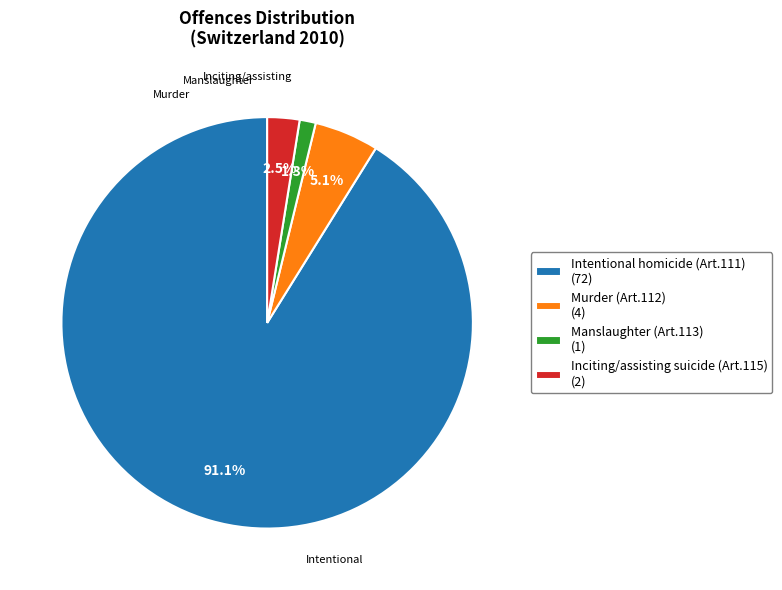

What is the smallest slice in the pie chart?

Manslaughter (Art.113)